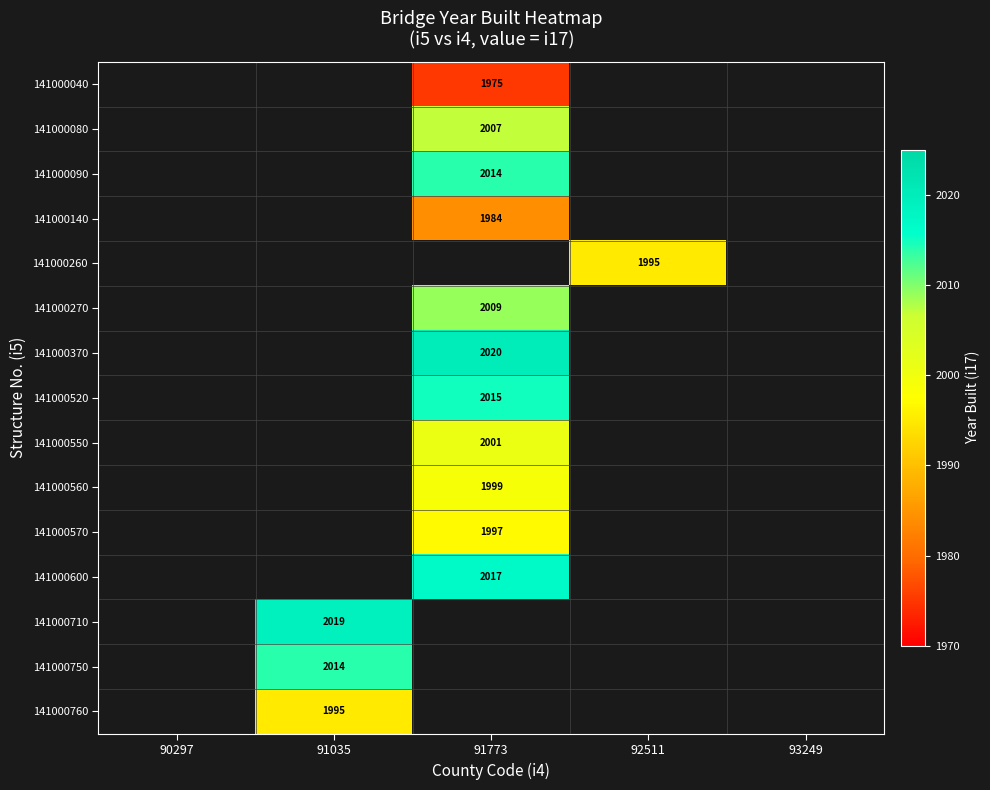

The value of 141000090 at 91773 is 2014. True or false?

True